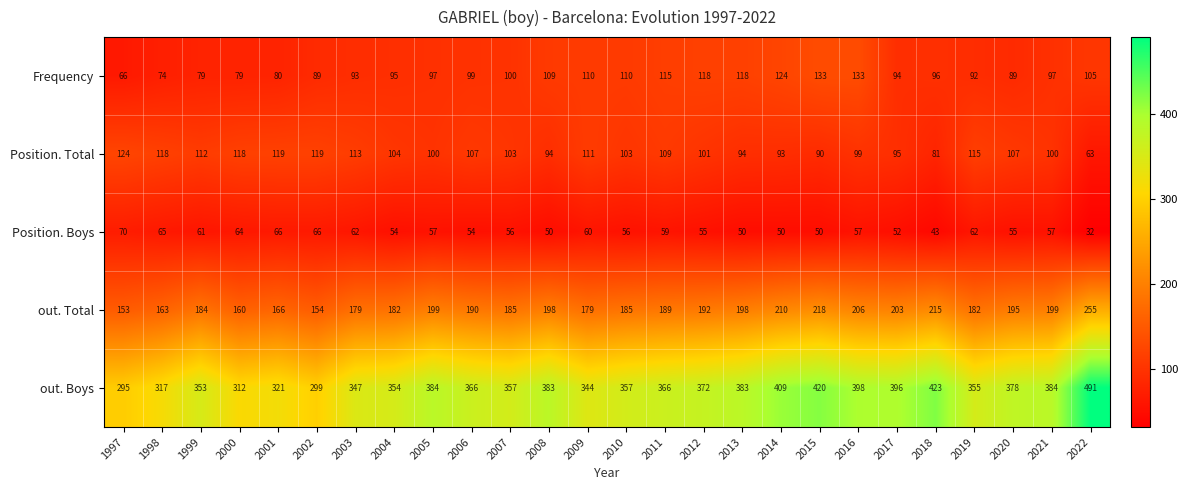

Is the value of out. Boys at 2005 greater than the value of Position. Total at 2003?

Yes